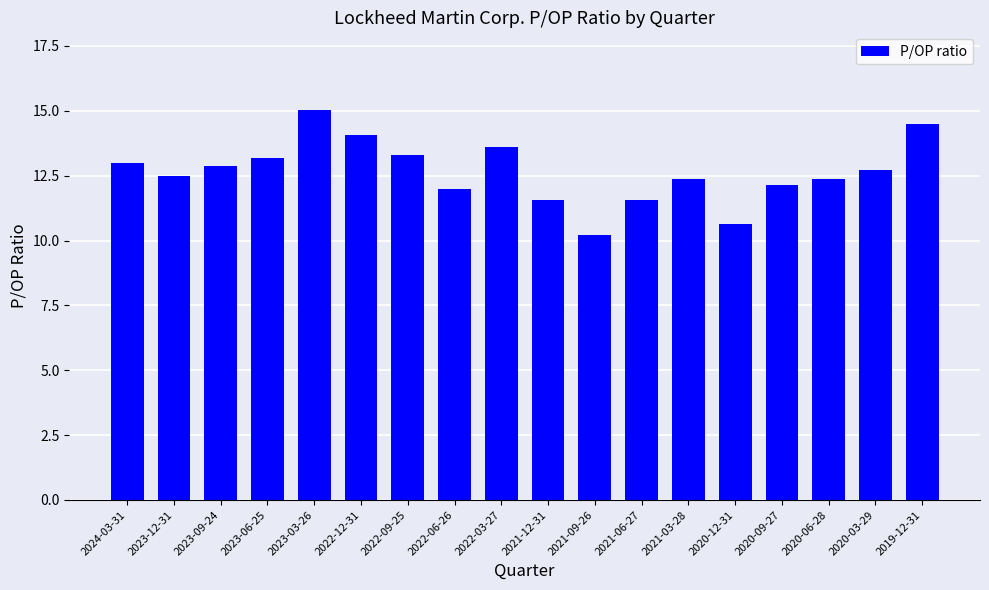

Approximately how many times larger is the value at 2022-09-25 compared to 2023-12-31?

1.1